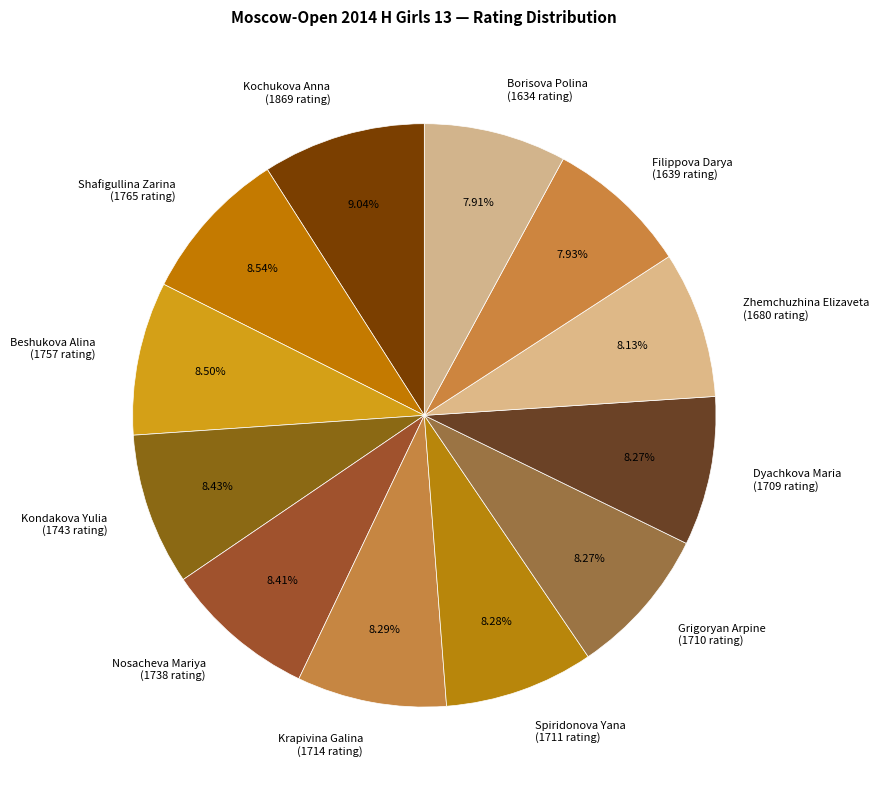

How many slices are in this pie chart?

12